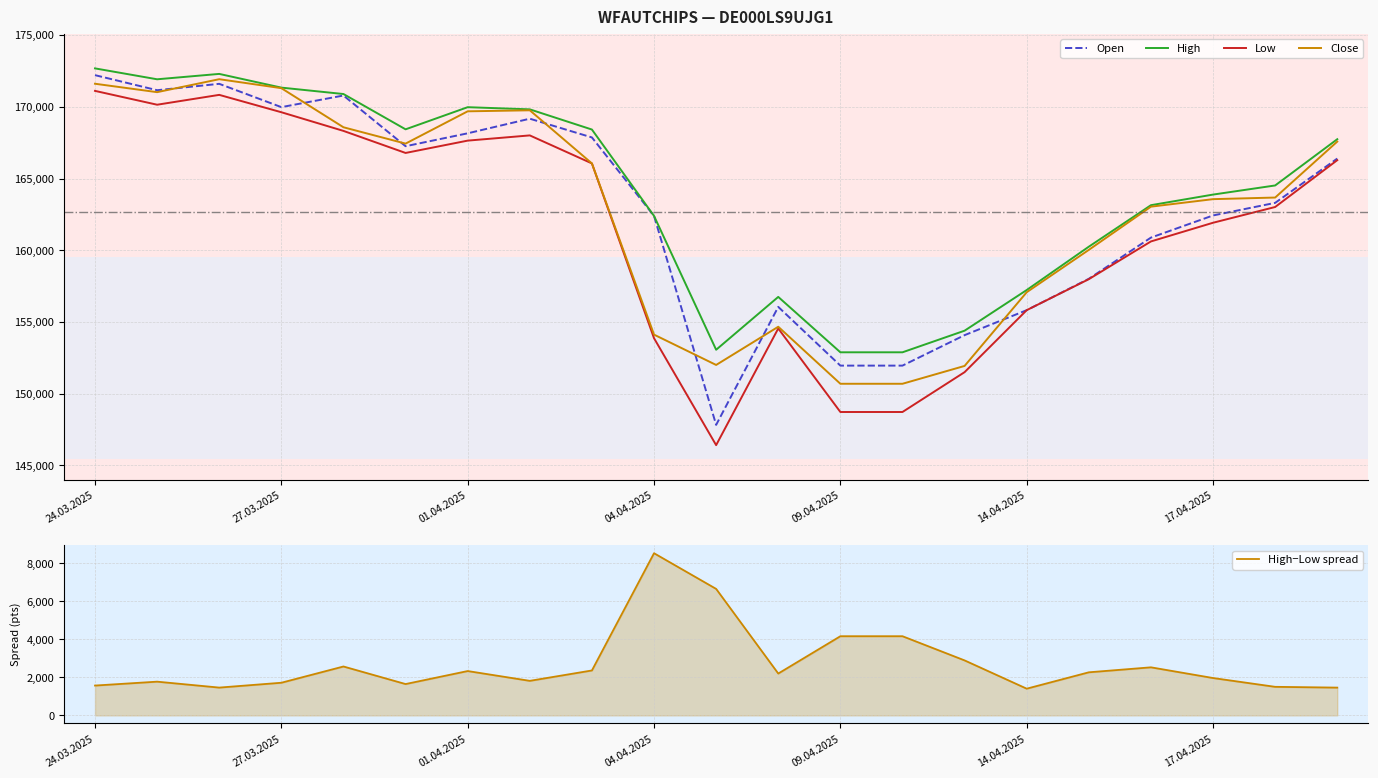

At which category is the sum across all series the highest?

24.03.2025